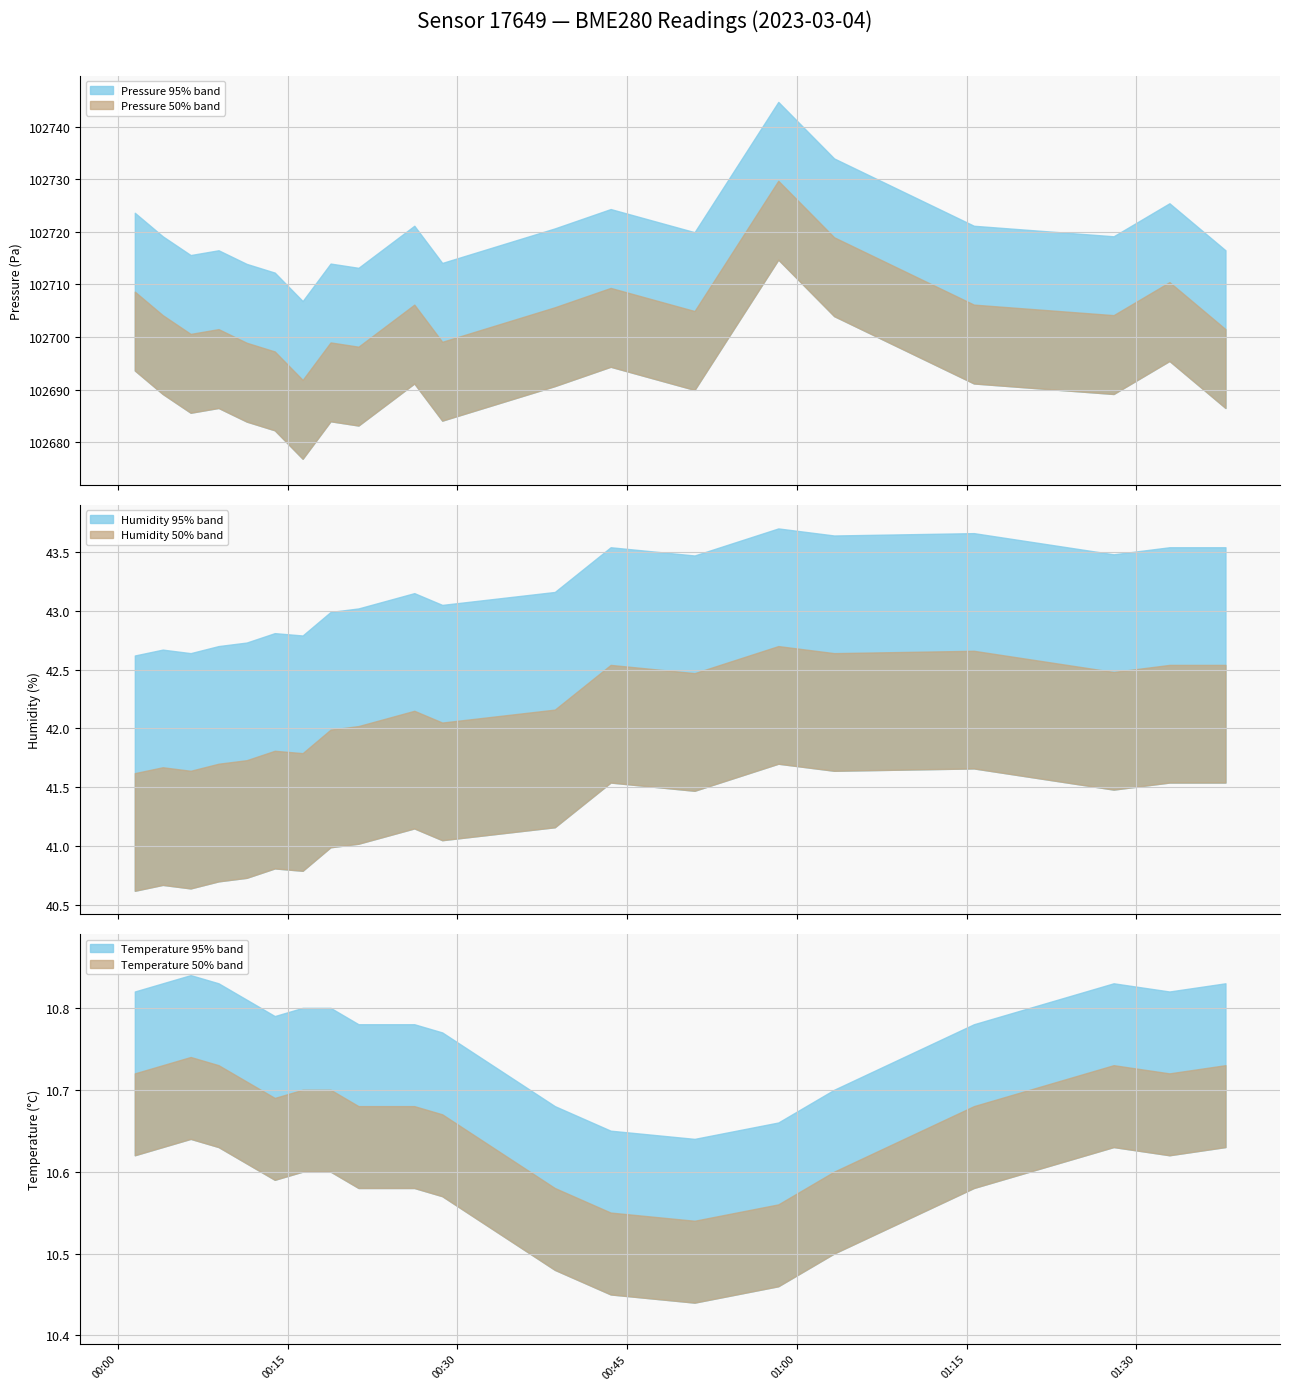

The pressure series shows 102709.3 at 2023-03-04T00:43:33. True or false?

True